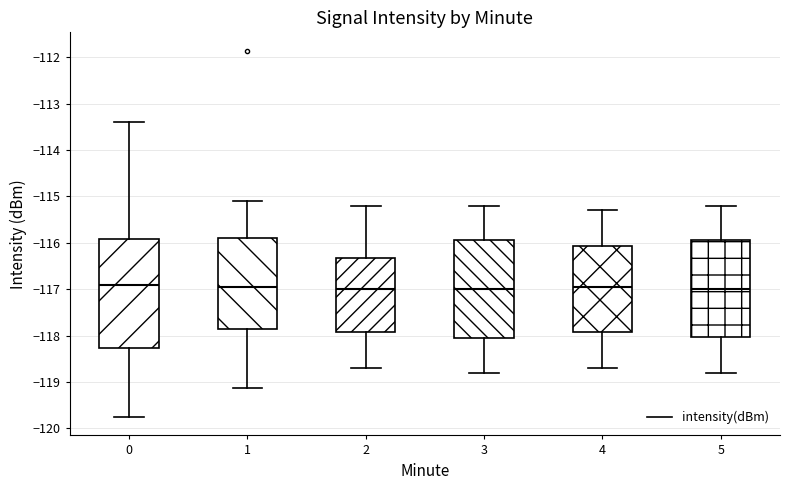

Reading left to right, read every box against the y-axis: the position of its median line, the range the box covers, and the ends of its whiskers. The values are not printed on the chart, so give them approximately, as read against the axis.

0: median -116.9, box -118.3 to -115.9, whiskers -119.8 to -113.4
1: median -116.9, box -117.9 to -115.9, whiskers -119.1 to -115.1
2: median -117.0, box -117.9 to -116.3, whiskers -118.7 to -115.2
3: median -117.0, box -118.0 to -115.9, whiskers -118.8 to -115.2
4: median -116.9, box -117.9 to -116.1, whiskers -118.7 to -115.3
5: median -117.0, box -118.0 to -115.9, whiskers -118.8 to -115.2